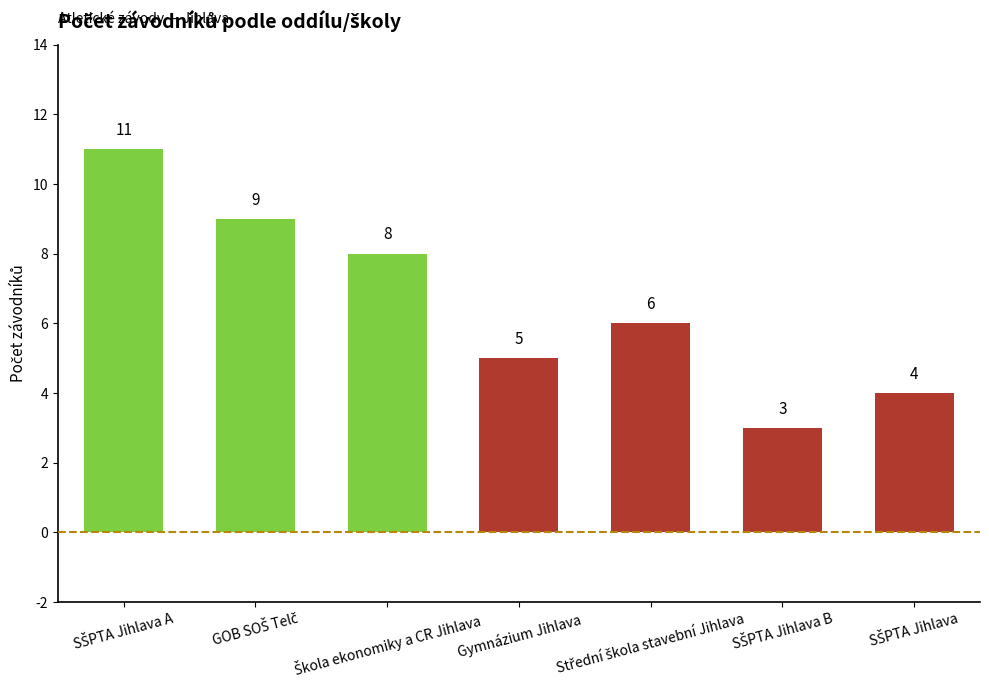

What is the sum of all values?

46